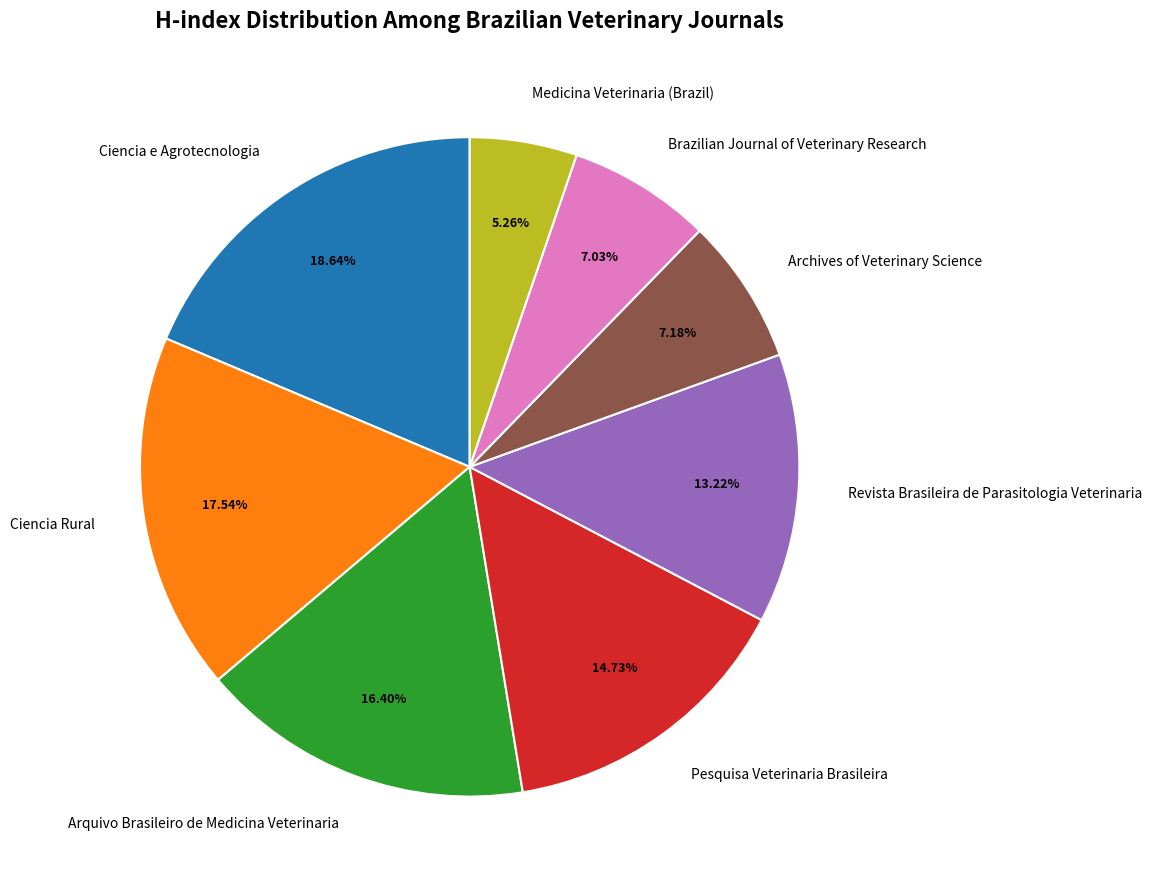

Between Medicina Veterinaria (Brazil) and Ciencia e Agrotecnologia, which is larger?

Ciencia e Agrotecnologia